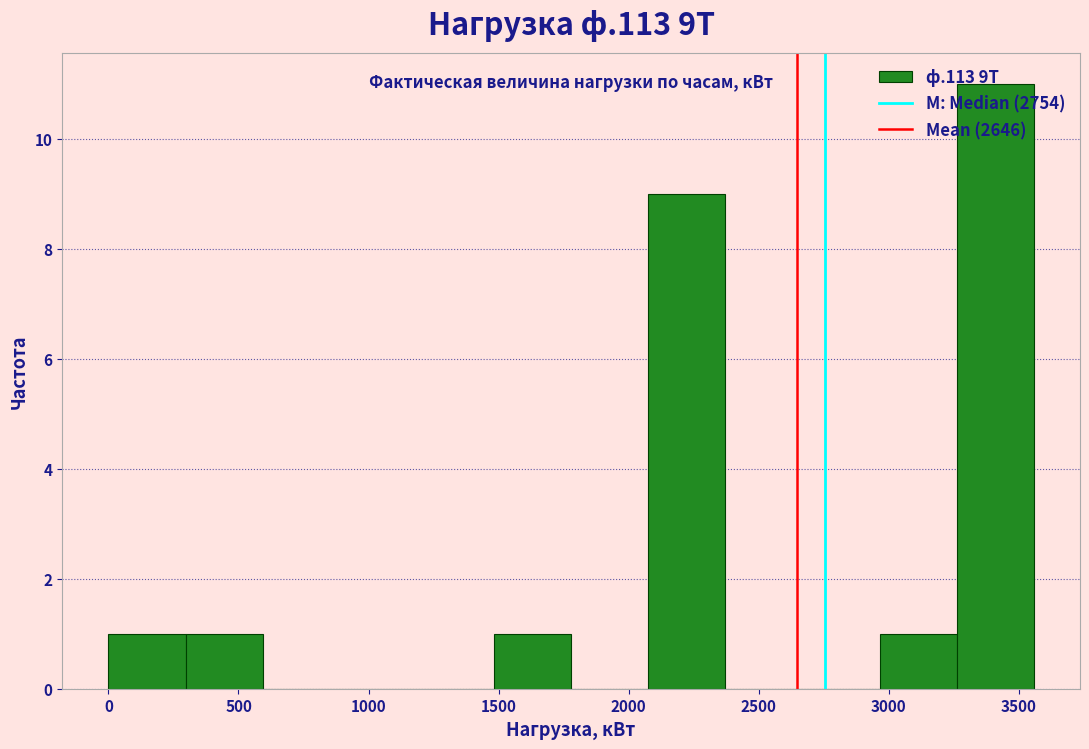

Which range on the x-axis has the tallest bar?

3250 to 3550